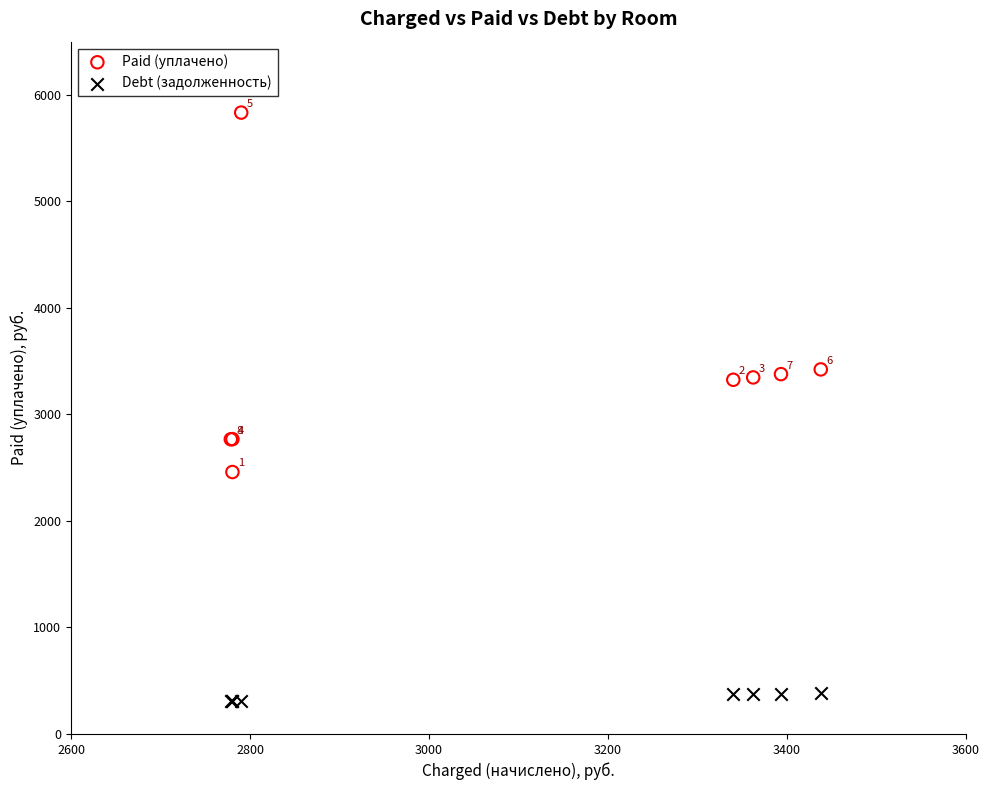

Which series contains the highest Y value?

Paid (уплачено)